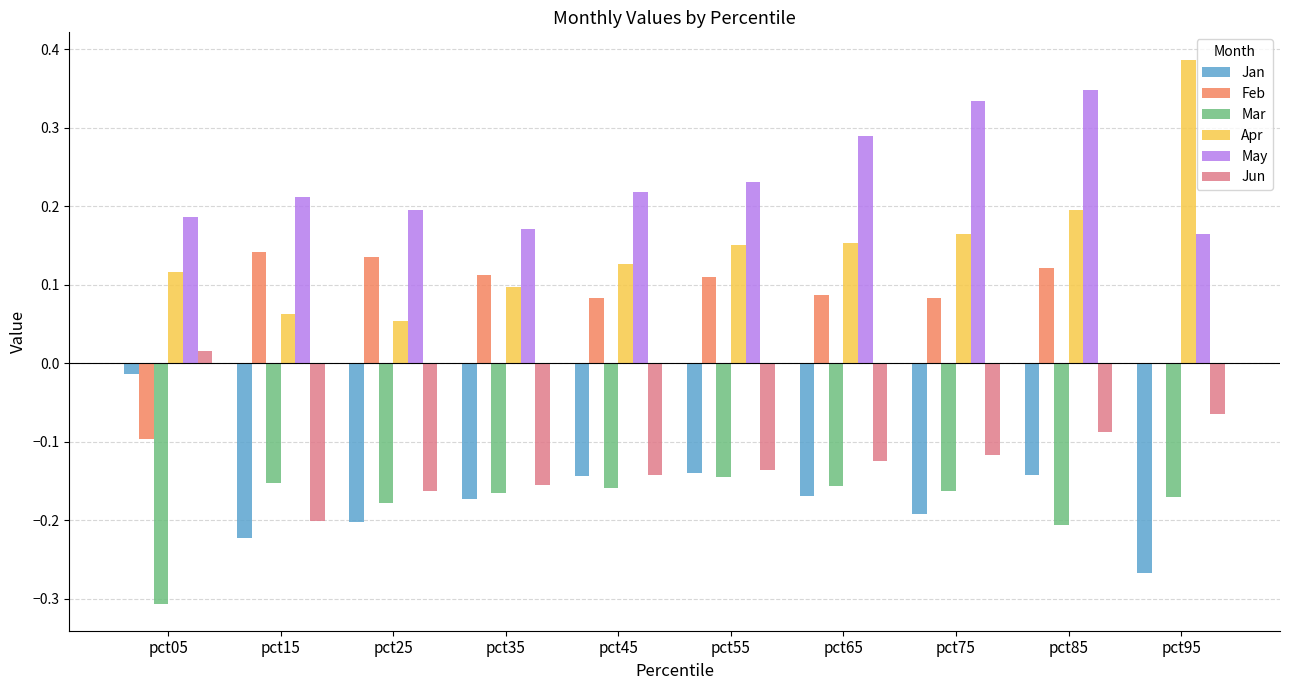

How many series are shown in this chart?

6